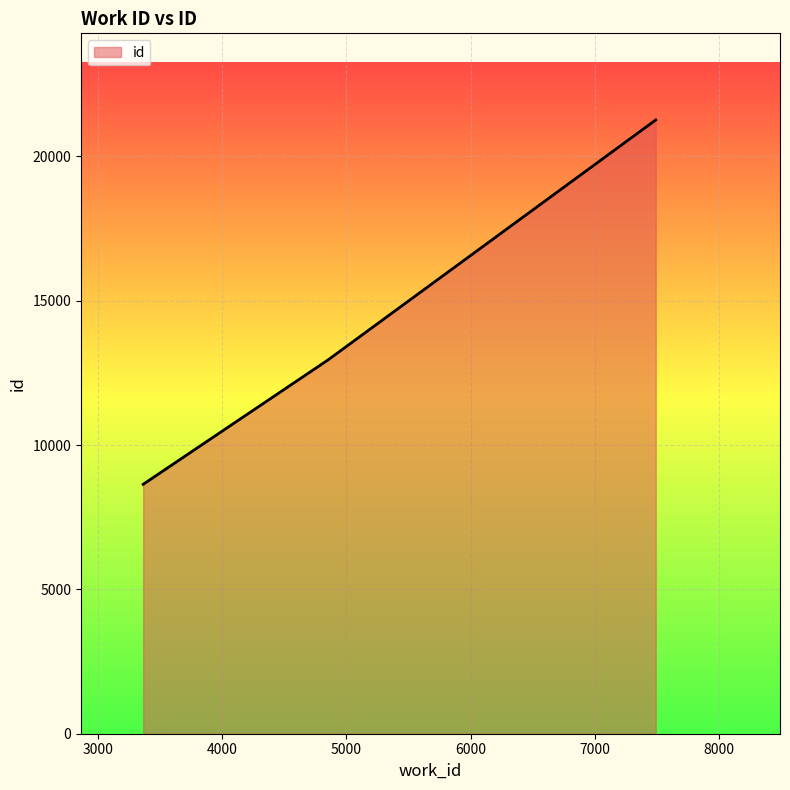

What is the difference between the maximum and minimum values?

12622